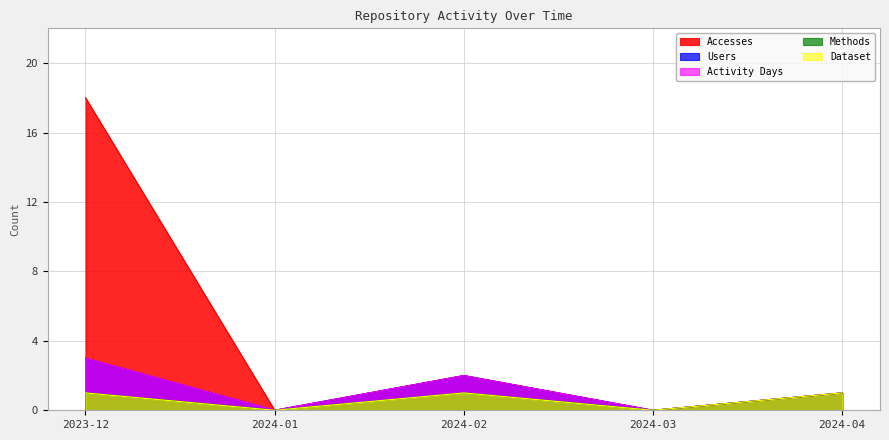

True or false: Methods and Activity Days intersect in this chart.

False